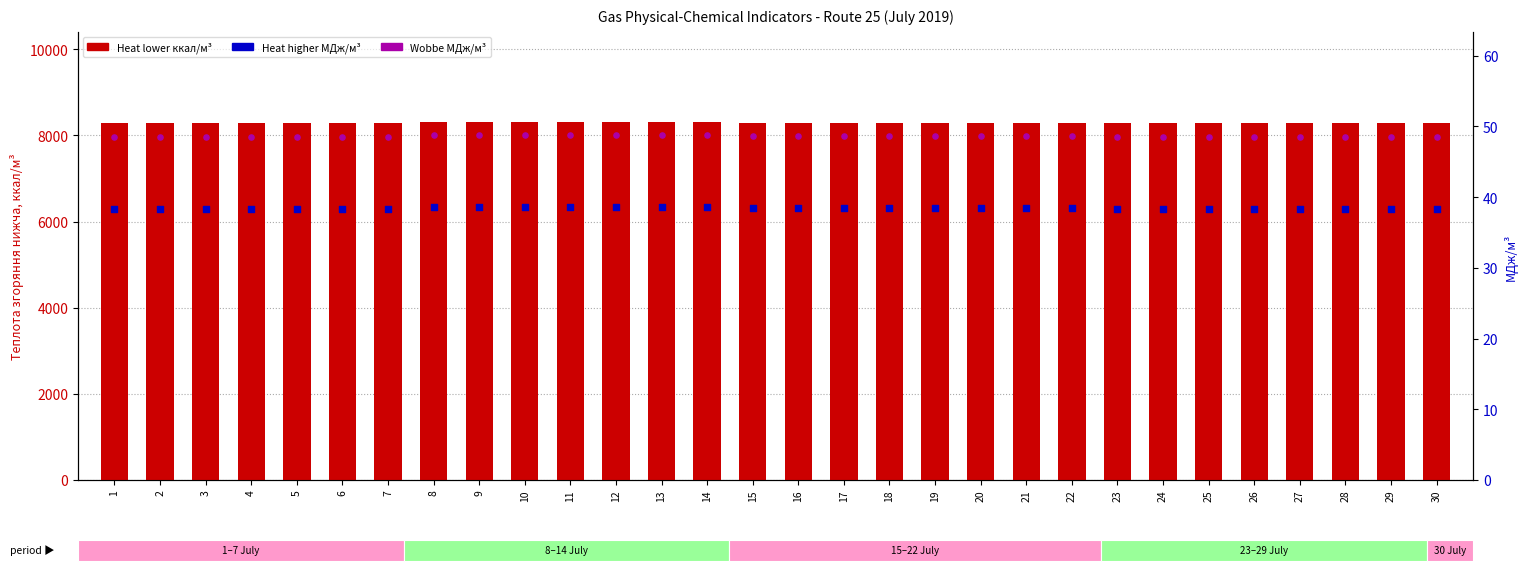

Which series has the largest total across all categories?

Heat lower kcal/m3